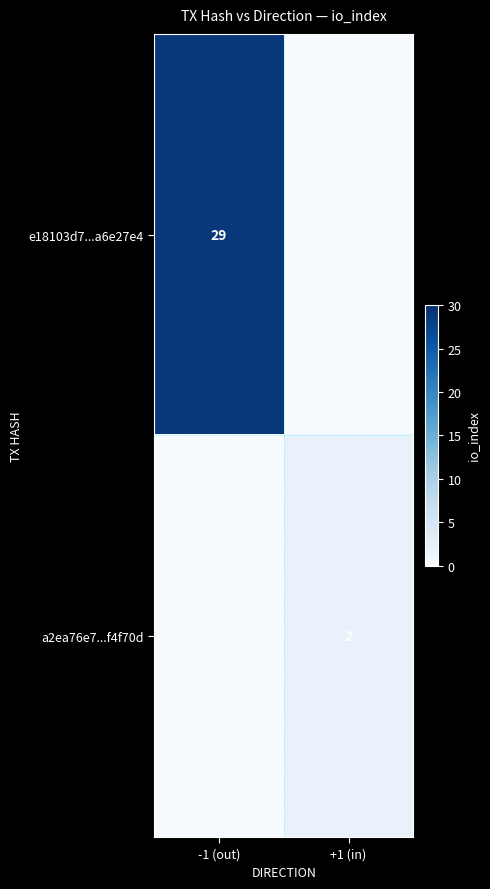

At which category does the chart reach its peak across all series?

-1 (out)